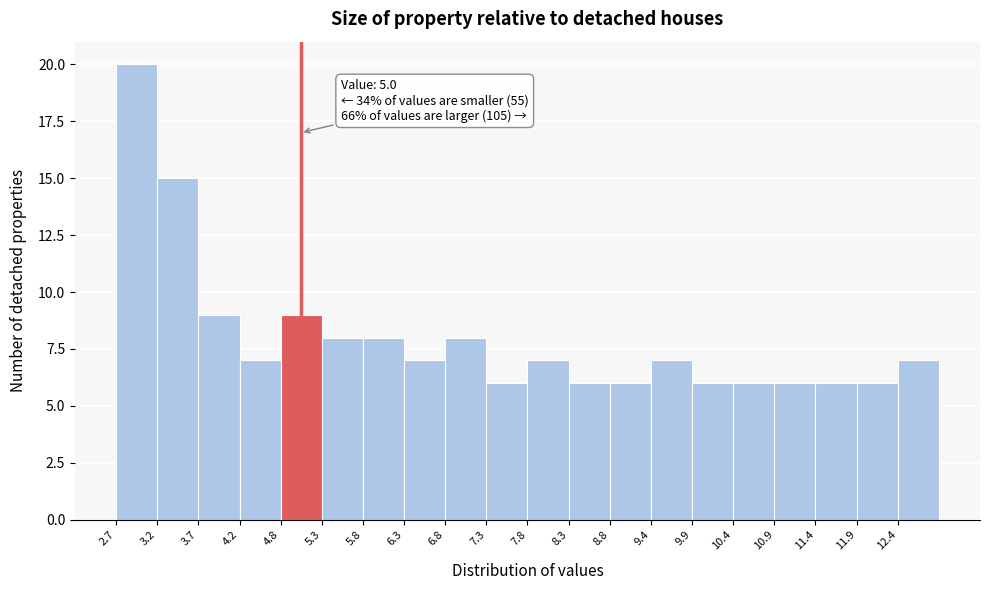

Which range on the x-axis has the tallest bar?

2.7 to 3.2